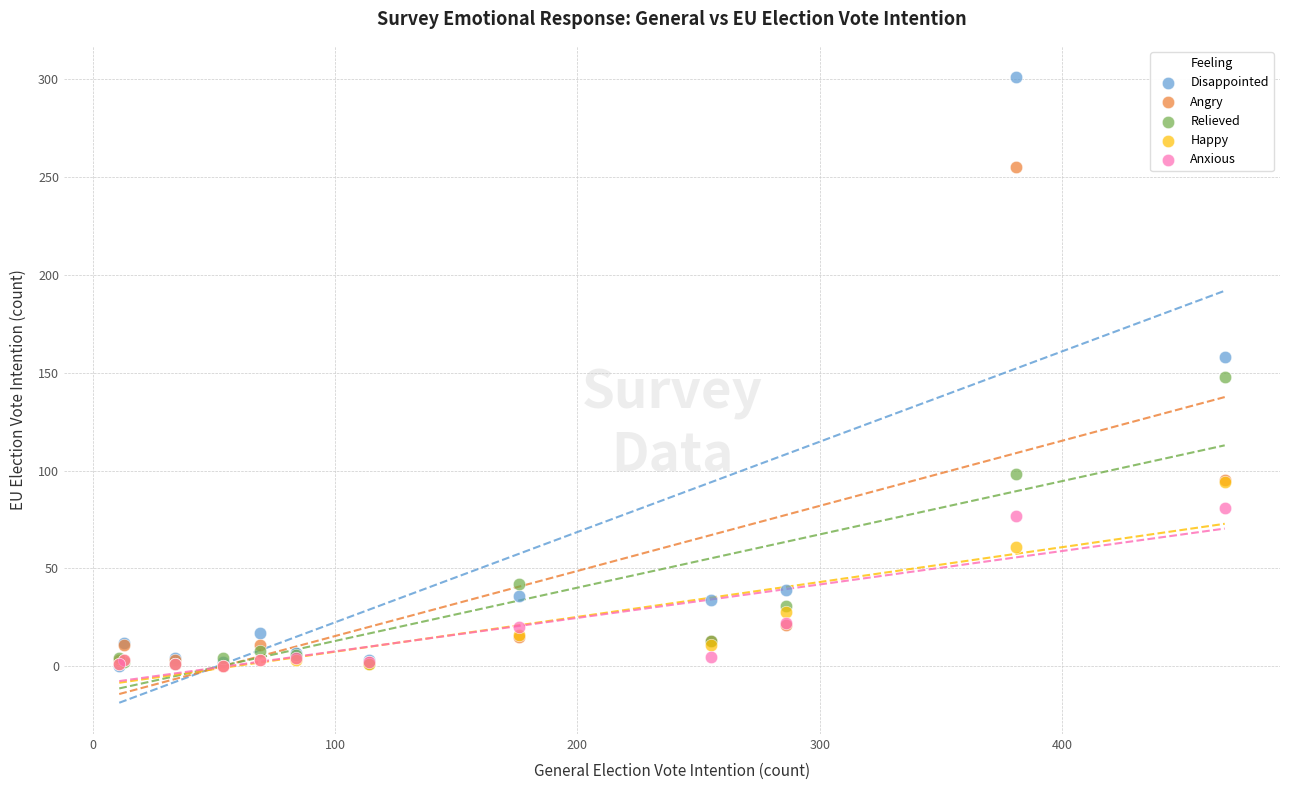

What are all the series names shown in the legend?

Disappointed, Angry, Relieved, Happy, Anxious